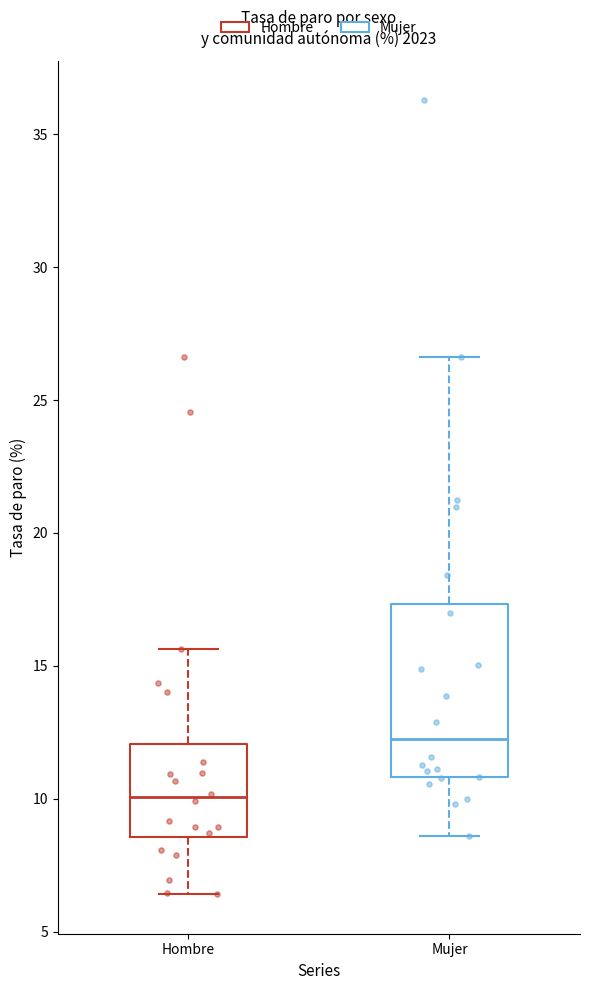

Reading left to right, transcribe this box plot: for each box, give where its median line is, the range the box spans, and where its two whiskers end, as read against the y-axis. The values are not printed on the chart, so give them approximately, as read against the axis.

Hombre: median 10.0, box 8.5 to 12.0, whiskers 6.5 to 15.5
Mujer: median 12.0, box 11.0 to 17.5, whiskers 8.5 to 26.5